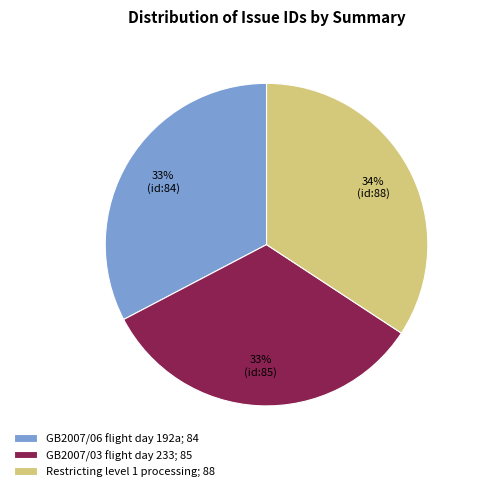

What is the ratio of the value at GB2007/03 flight day 233; 85 to the value at Restricting level 1 processing; 88?

1.0